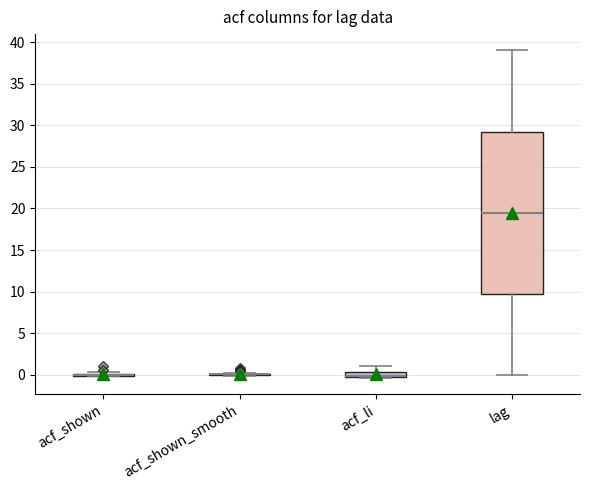

Comparing the boxes themselves (not the whiskers), which one is the tallest?

lag